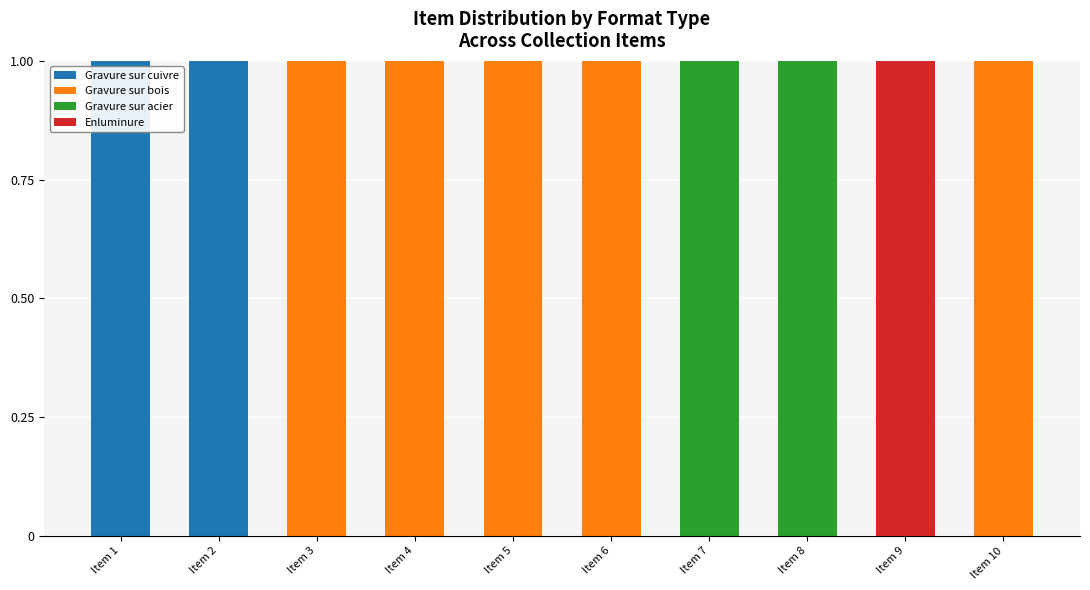

What is the total value across all series at Item 10?

1